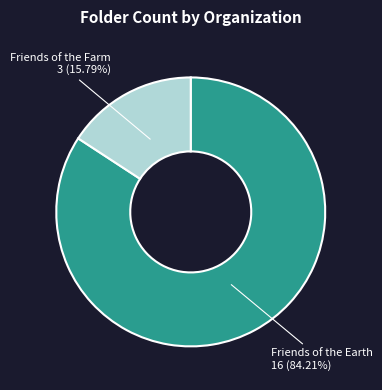

To the nearest percent, what percentage of the pie is Friends of the Earth?

84%